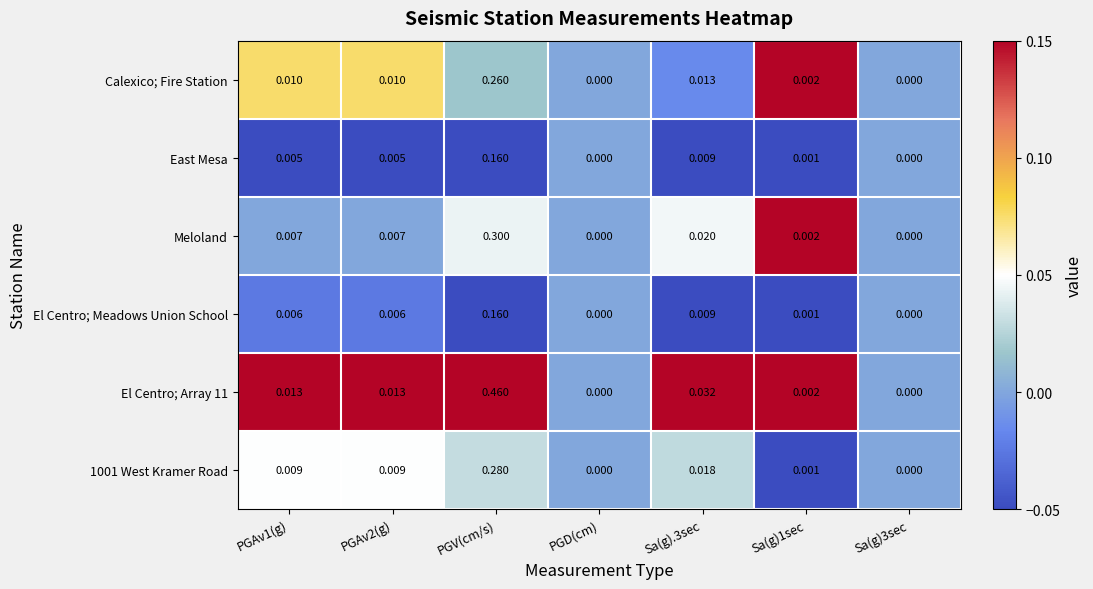

How many distinct data groups are displayed?

6